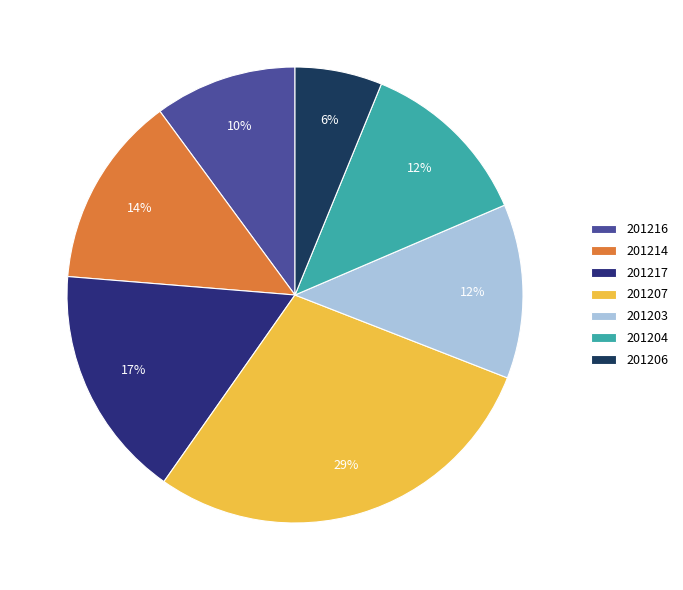

Does 201214 represent more than half of the total?

No